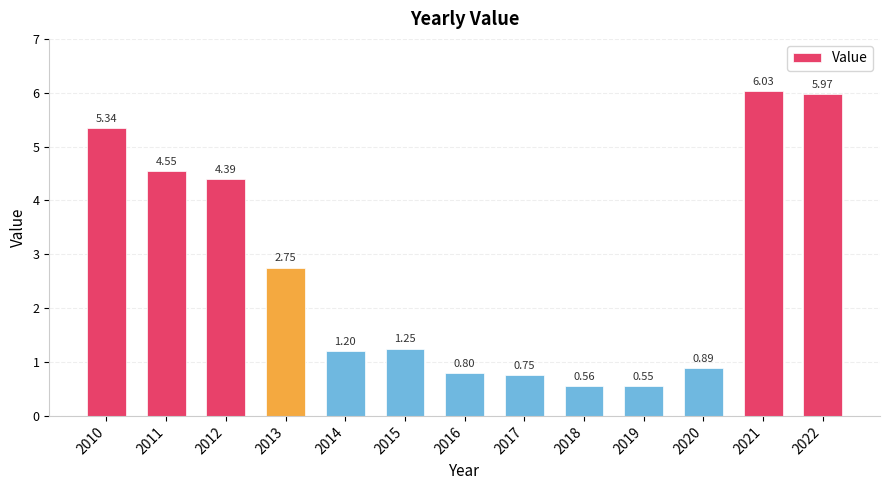

What is the difference between the values at 2012 and 2010?

1.0